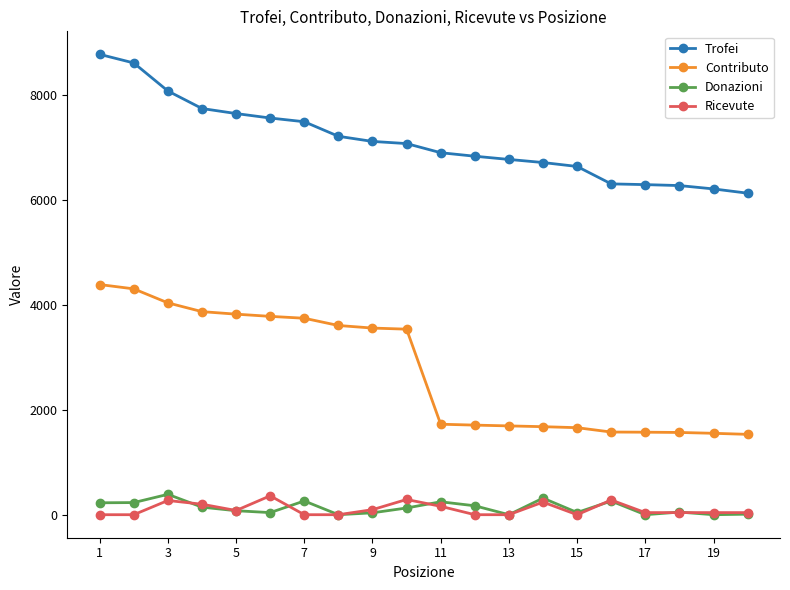

True or false: Trofei and Ricevute cross at least once.

False